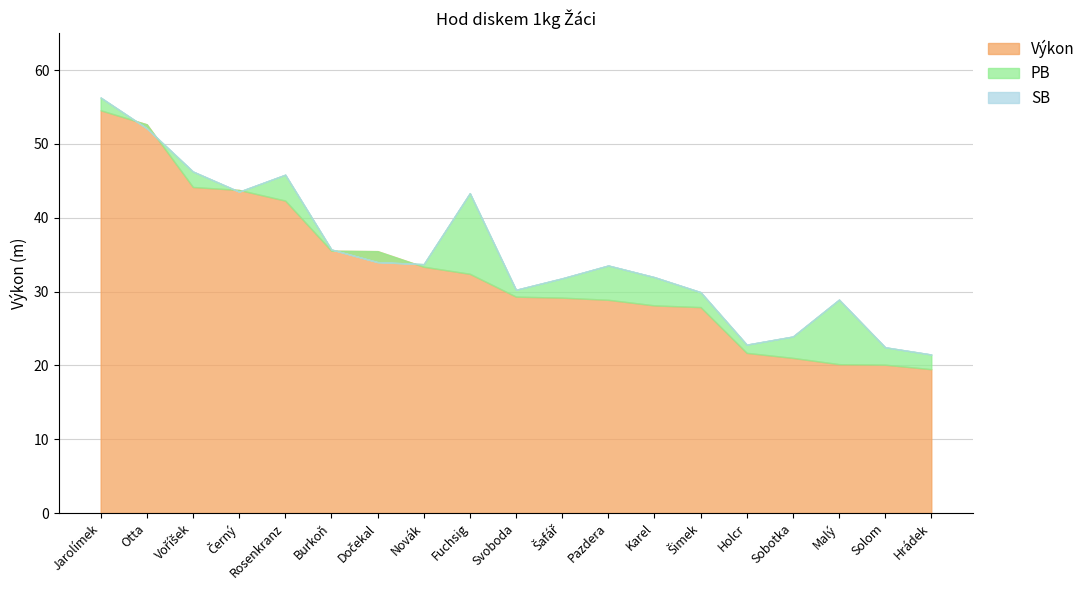

Is the value of PB at Šimek greater than the value of SB at Karel?

No